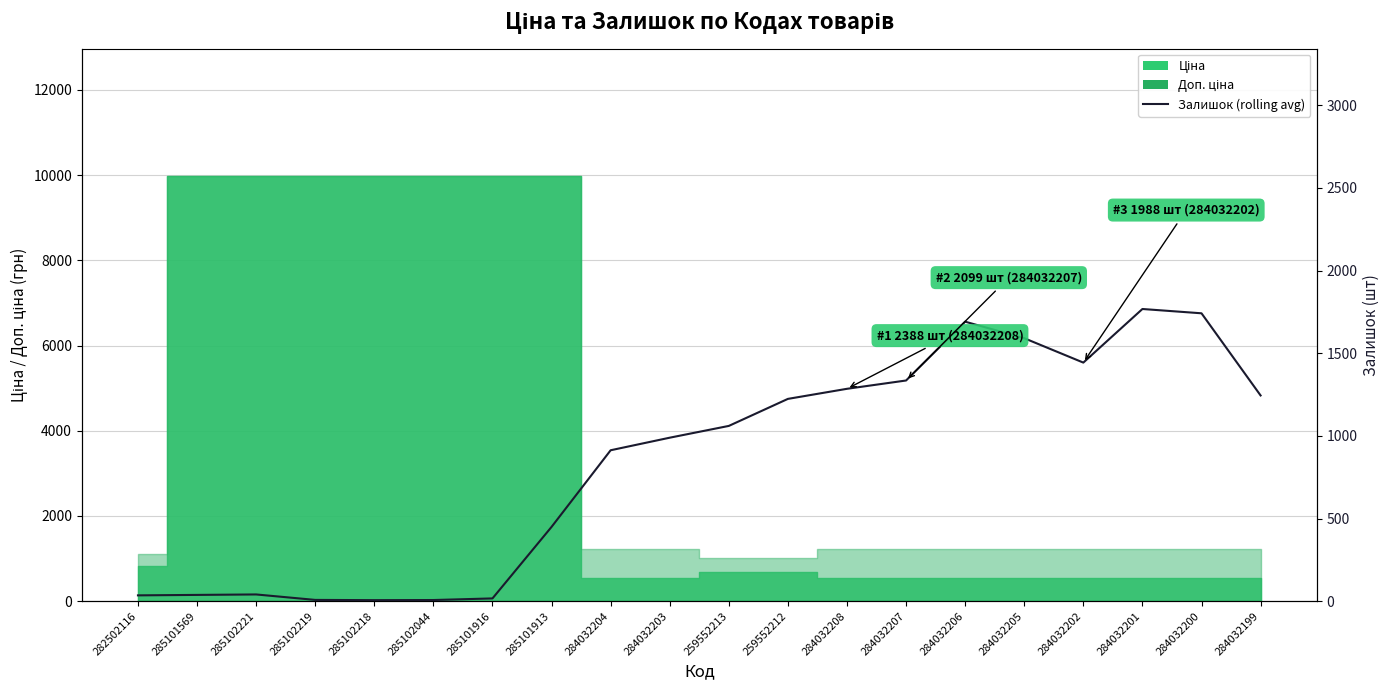

List the labels in order of value, largest first.

284032201, 284032200, 284032206, 284032205, 284032202, 284032207, 284032208, 284032199, 259552212, 259552213, 284032203, 284032204, 285101913, 285102221, 285101569, 282502116, 285101916, 285102219, 285102044, 285102218